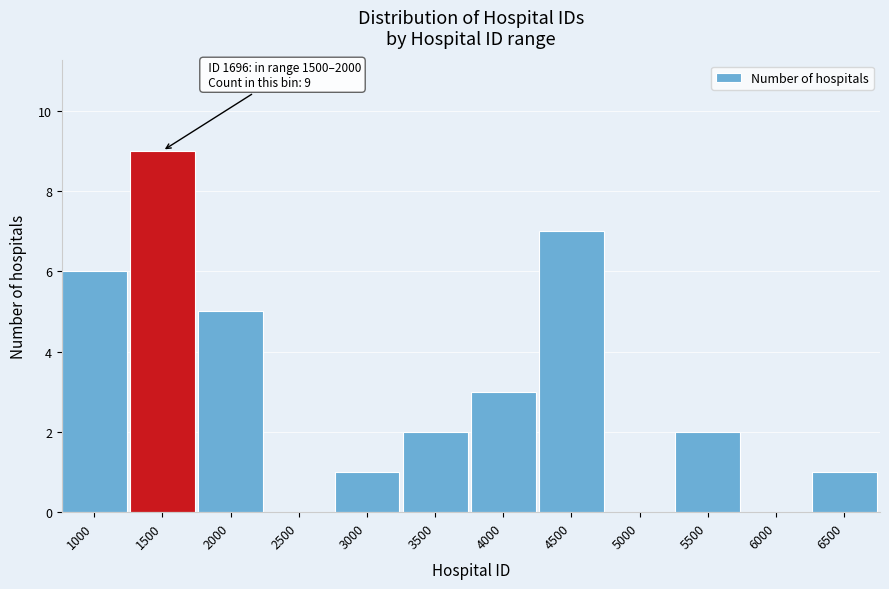

Reading right to left, extract all data points from this chart.

6500=1	6000=0	5500=2	5000=0	4500=7	4000=3	3500=2	3000=1	2500=0	2000=5	1500=9	1000=6